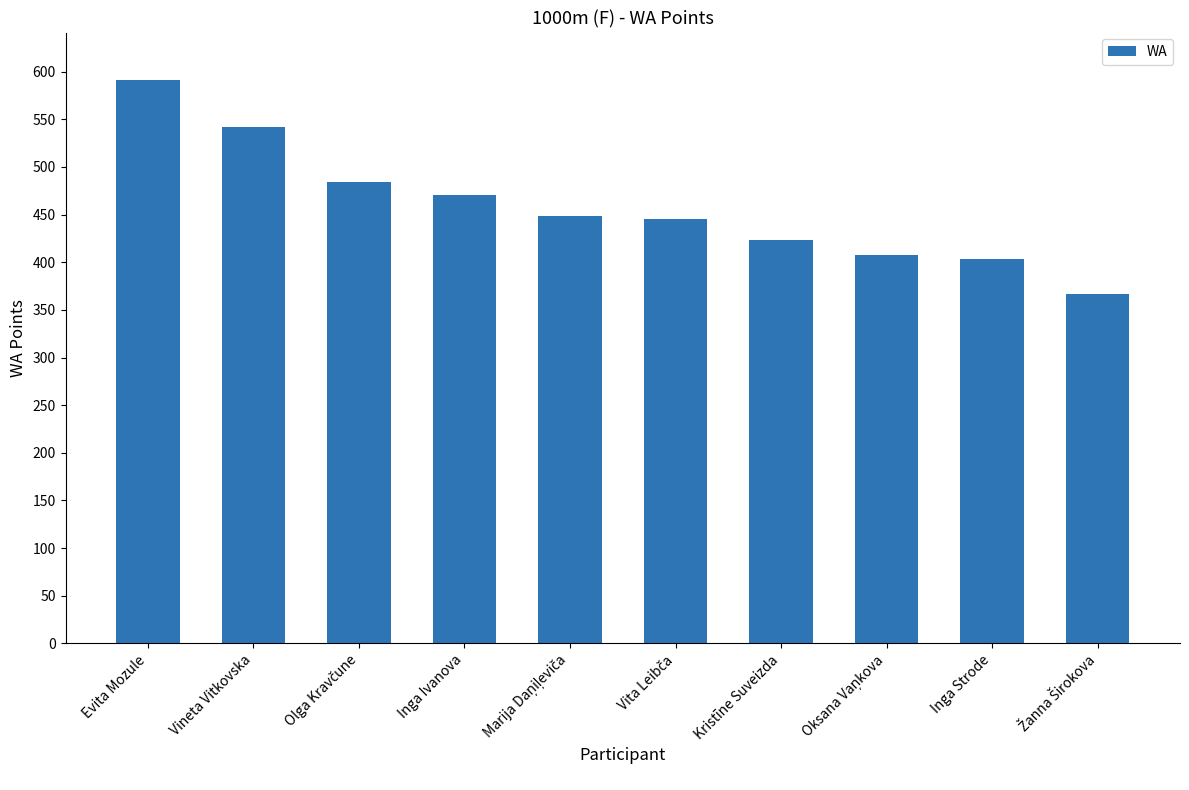

Is it true that the value at Vineta Vitkovska is 542?

True